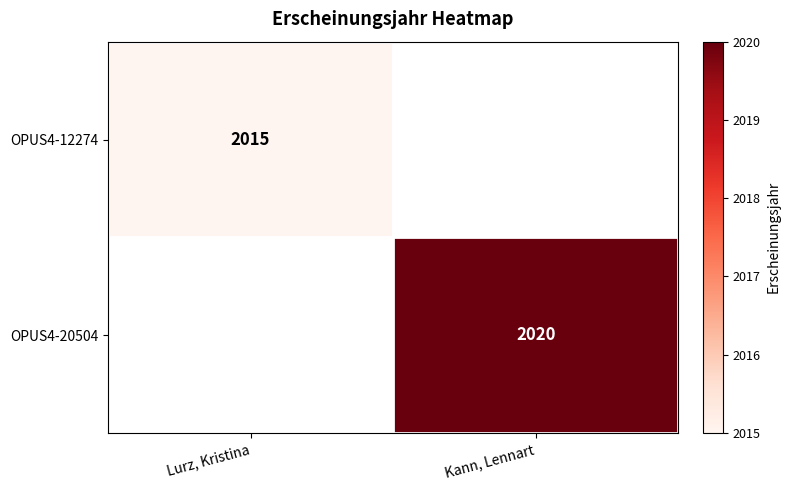

The value of OPUS4-20504 at Kann, Lennart is 2708. True or false?

False